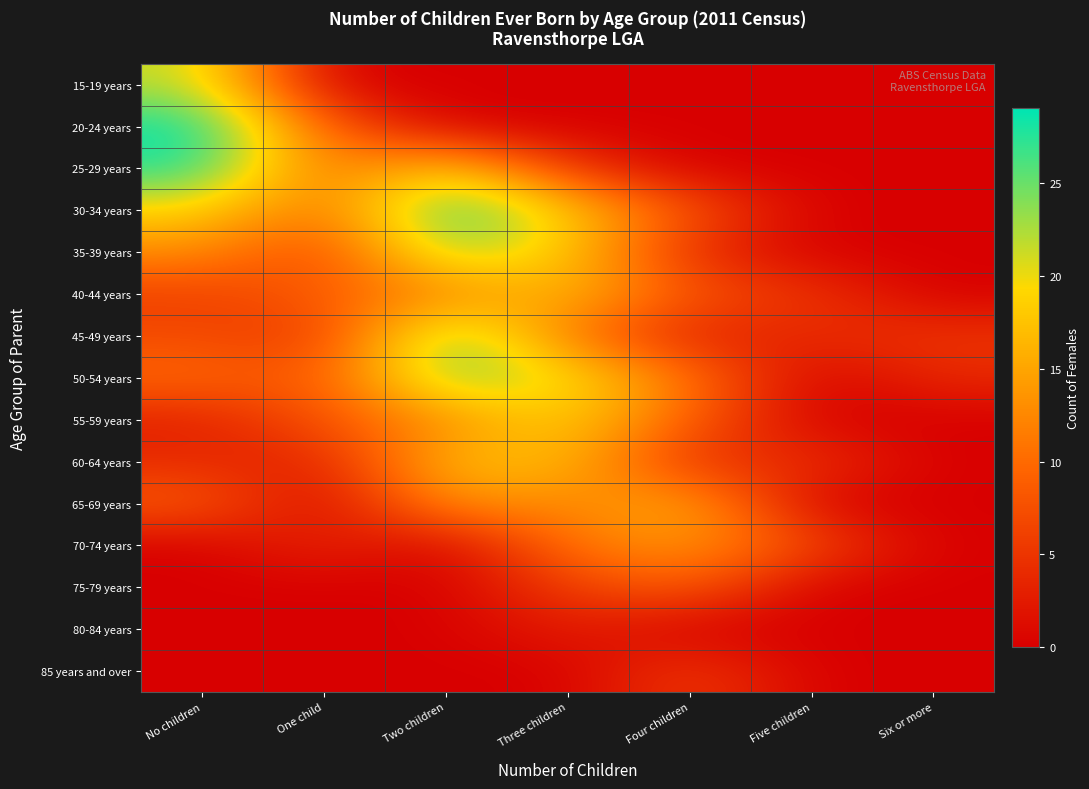

Count the number of categories in the chart.

7